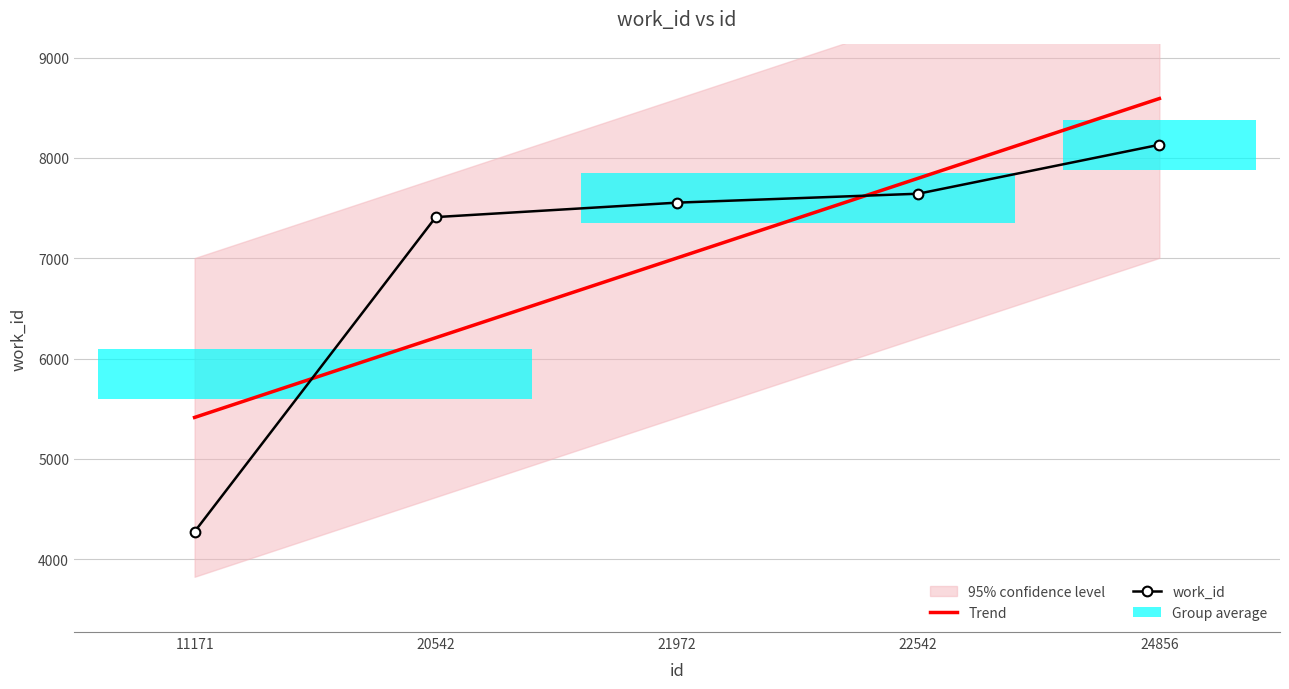

The value of Trend at 22542 is 7797.1. True or false?

True